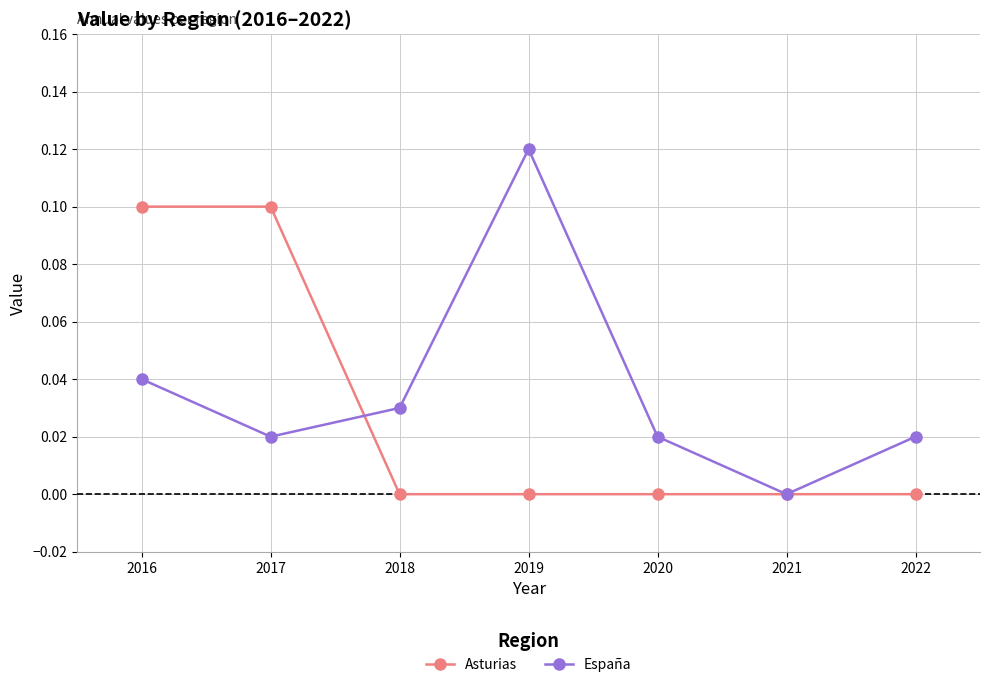

True or false: Asturias and España intersect in this chart.

True